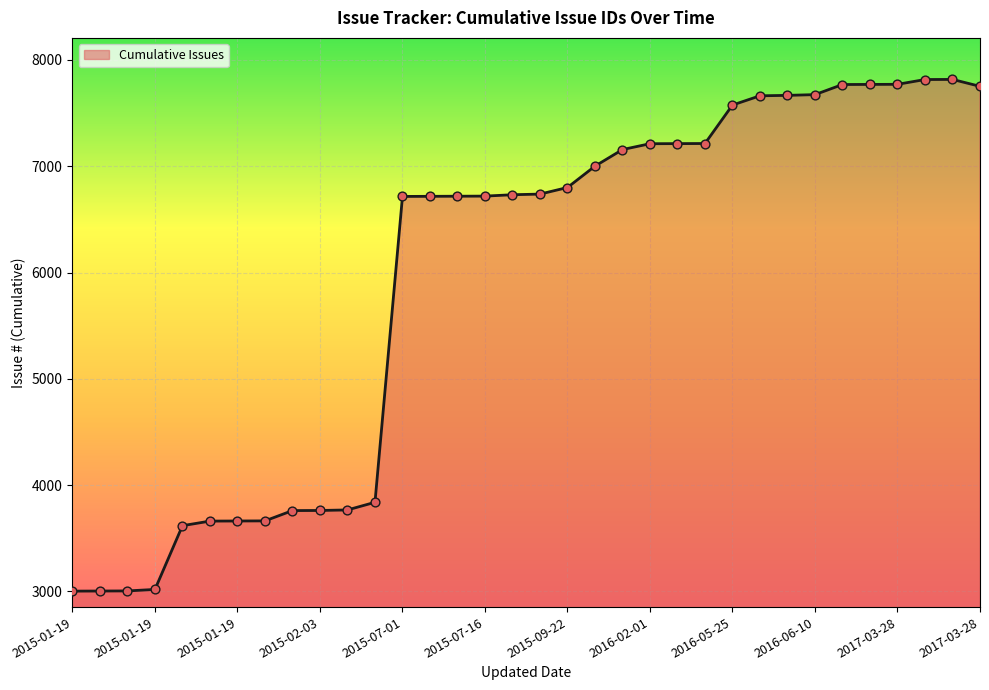

What is the greatest value displayed?

7817